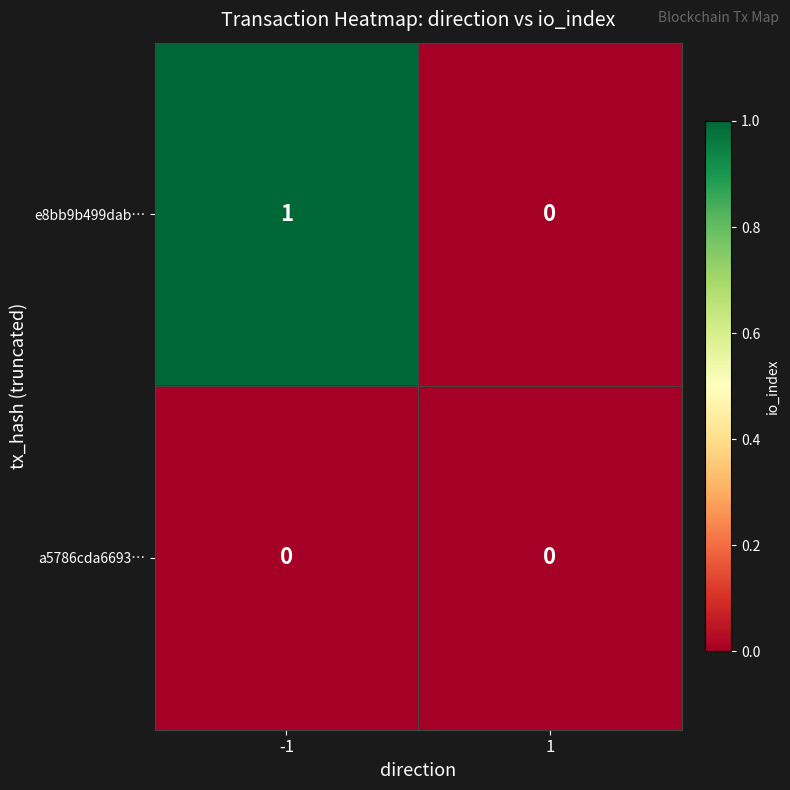

At -1, list the series in order from smallest to largest.

a5786cda6693…, e8bb9b499dab…